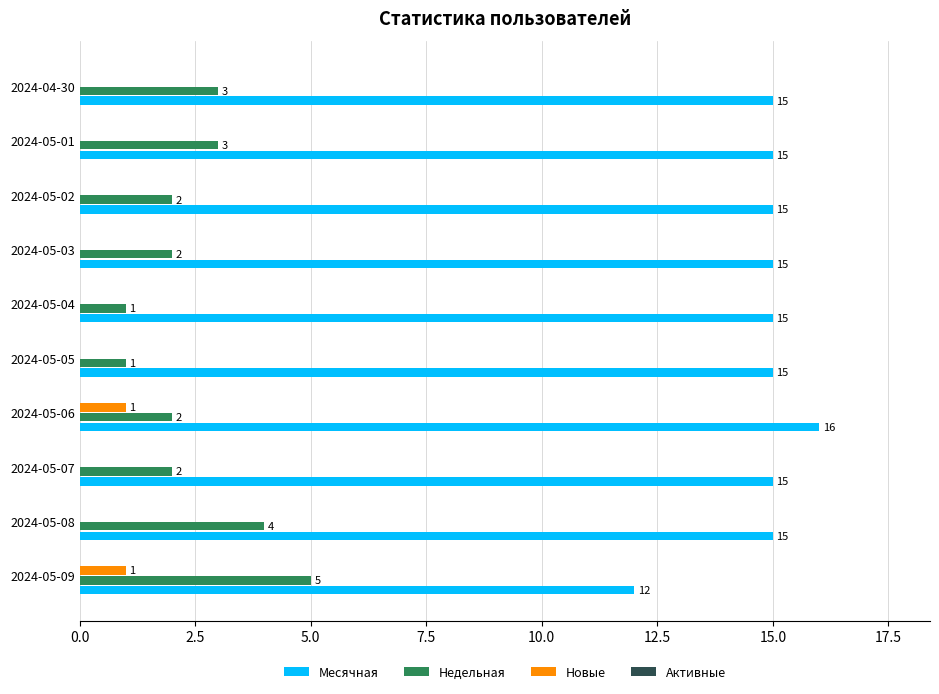

How many categories are shown in the chart?

10